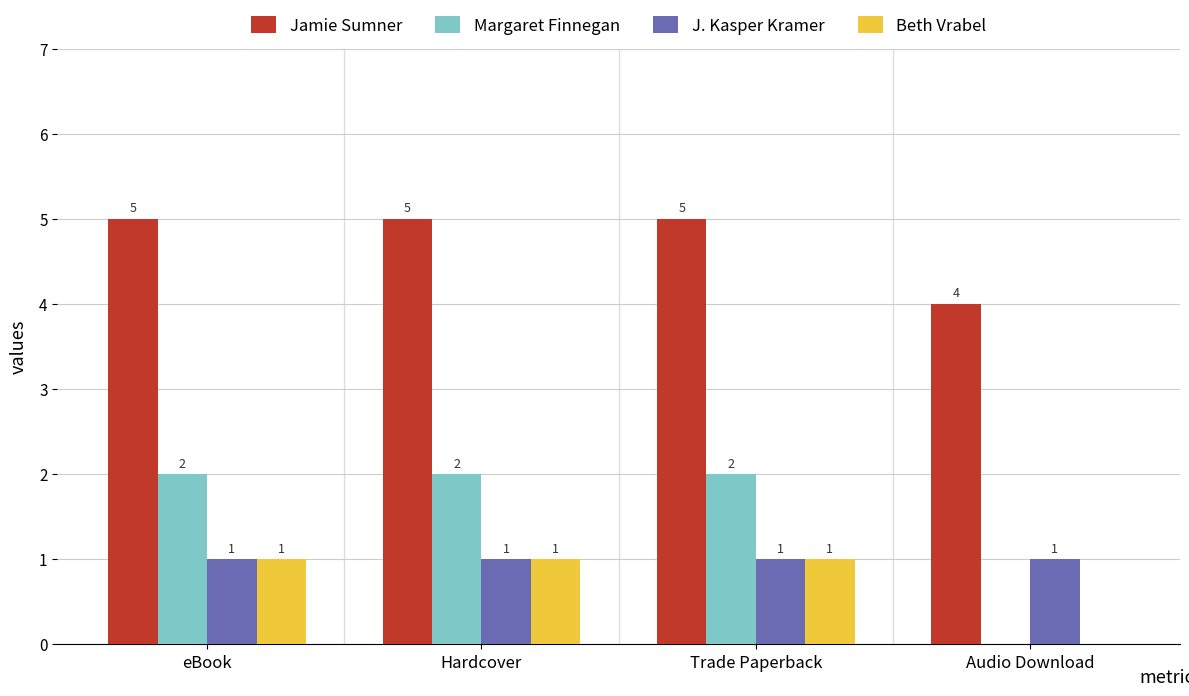

Which series has the largest total across all categories?

Jamie Sumner